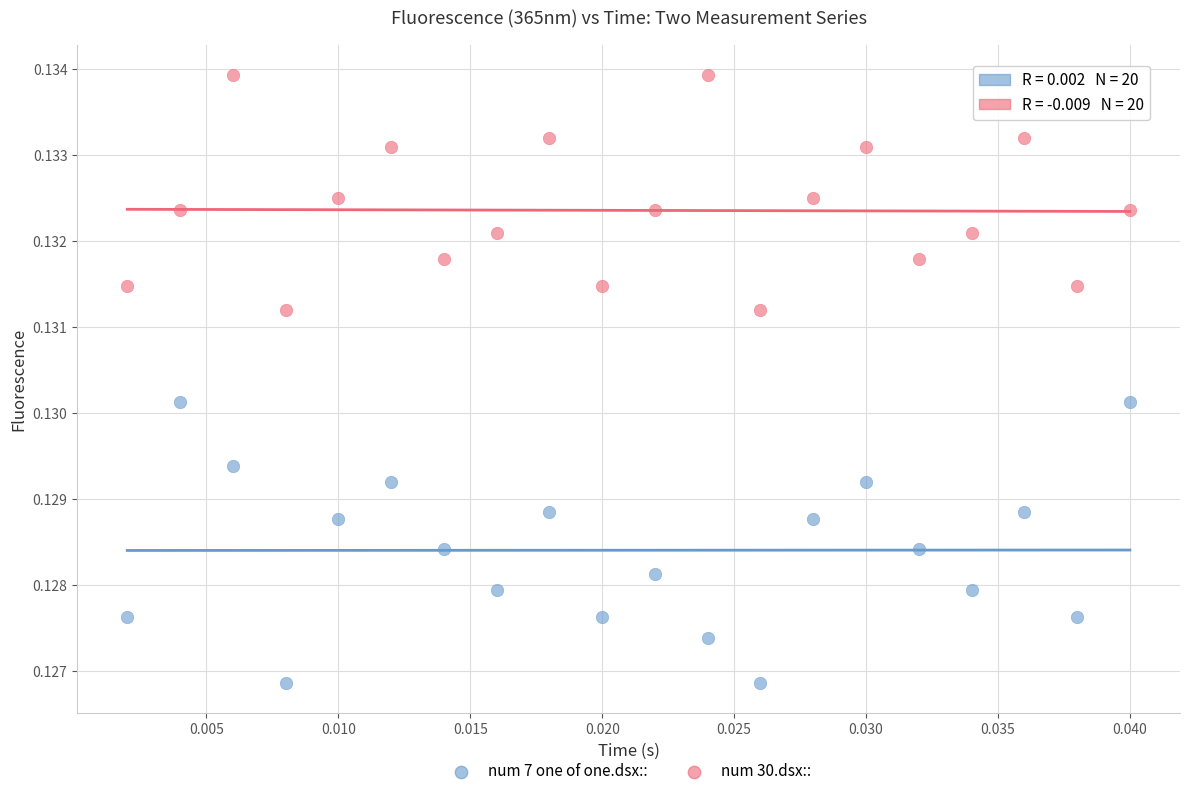

Which series reaches the minimum Y coordinate?

num 7 one of one.dsx::